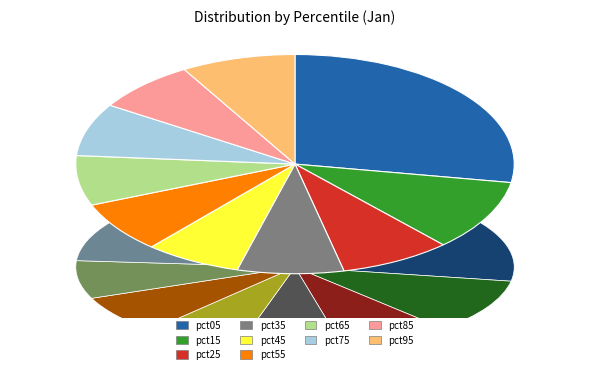

Is the sum of pct55 and pct45 greater than half?

No